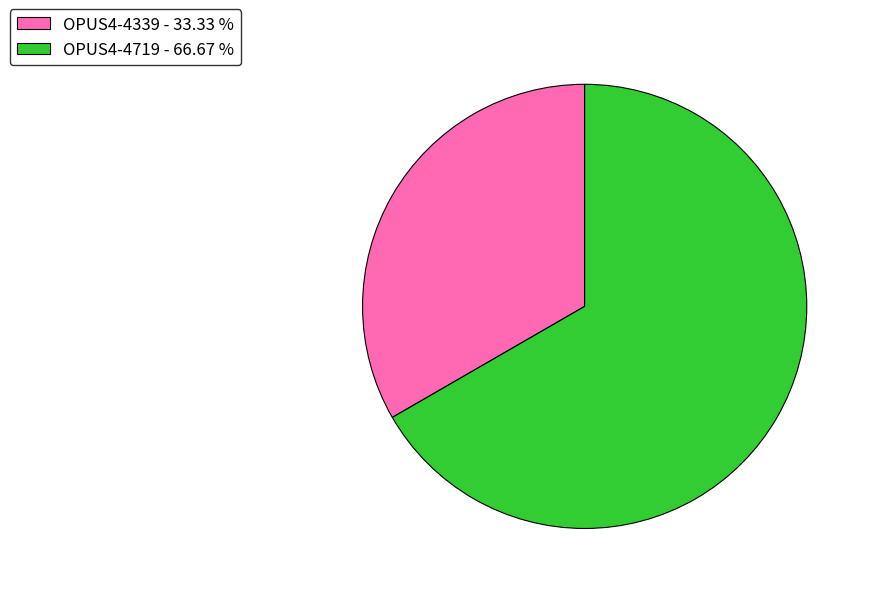

Between OPUS4-4719 - 66.67 % and OPUS4-4339 - 33.33 %, which is larger?

OPUS4-4719 - 66.67 %